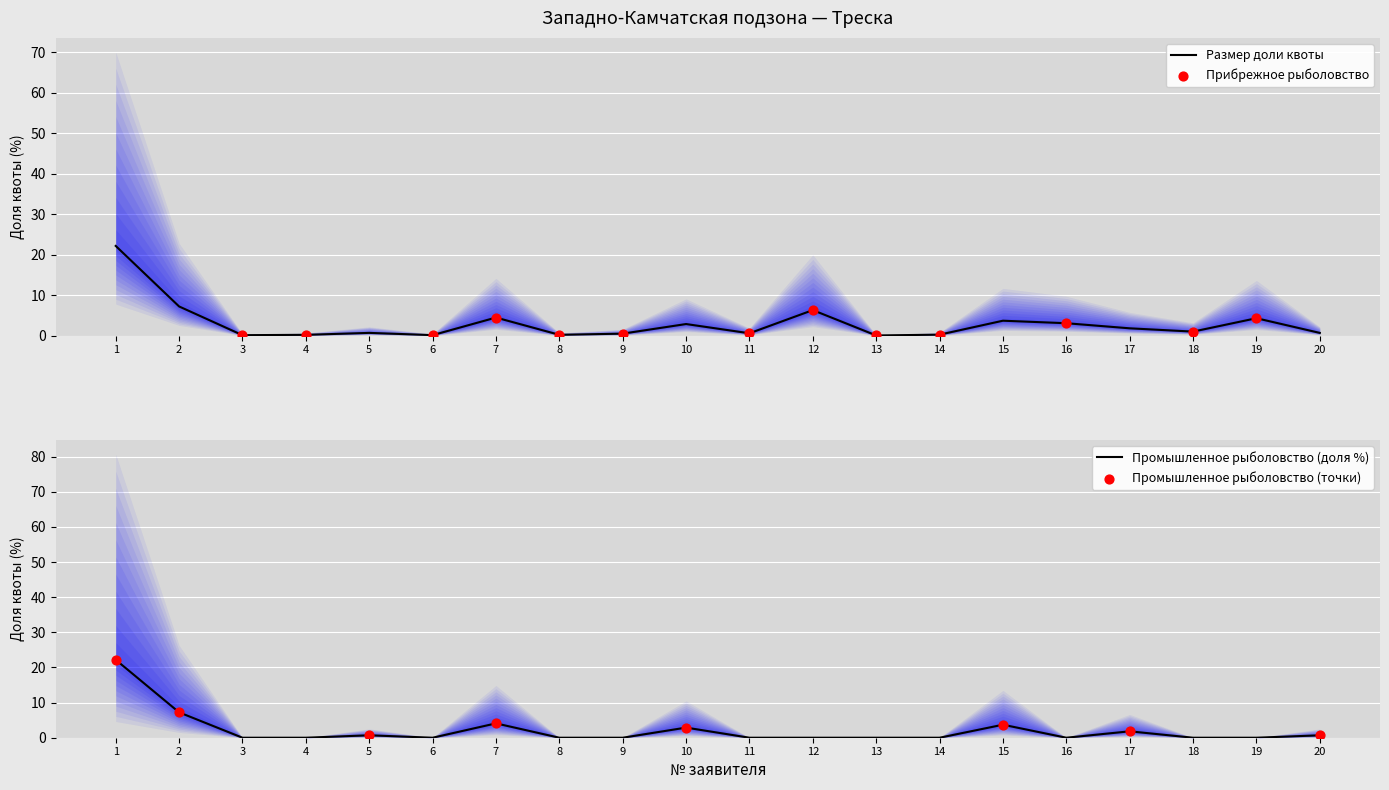

Which series has the largest Y range (max minus min)?

Промышленное рыболовство (доля %)